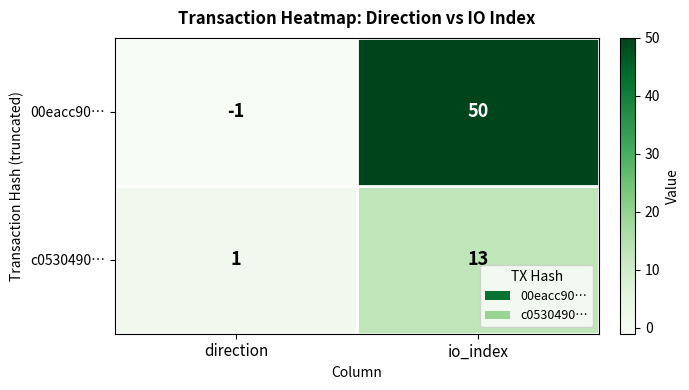

What is the approximate value of 00eacc90… at io_index?

50